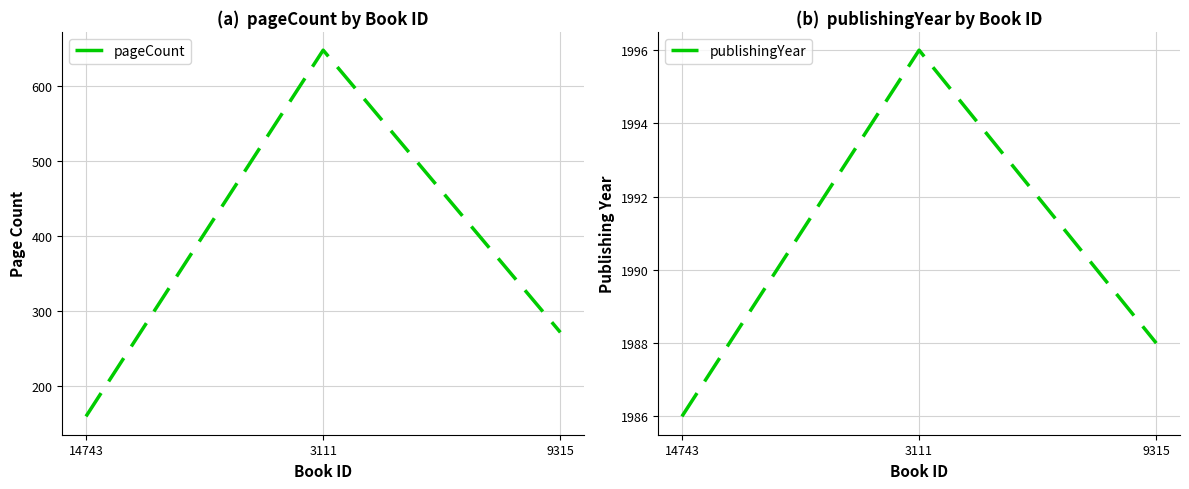

At how many categories does at least one series exceed 641?

3